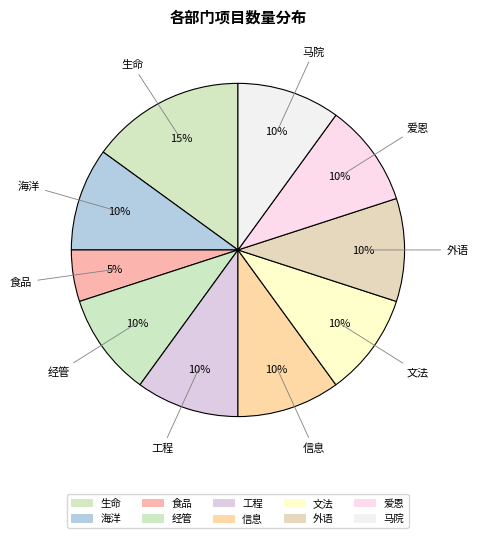

The 外语 slice represents 1% of the pie. True or false?

False